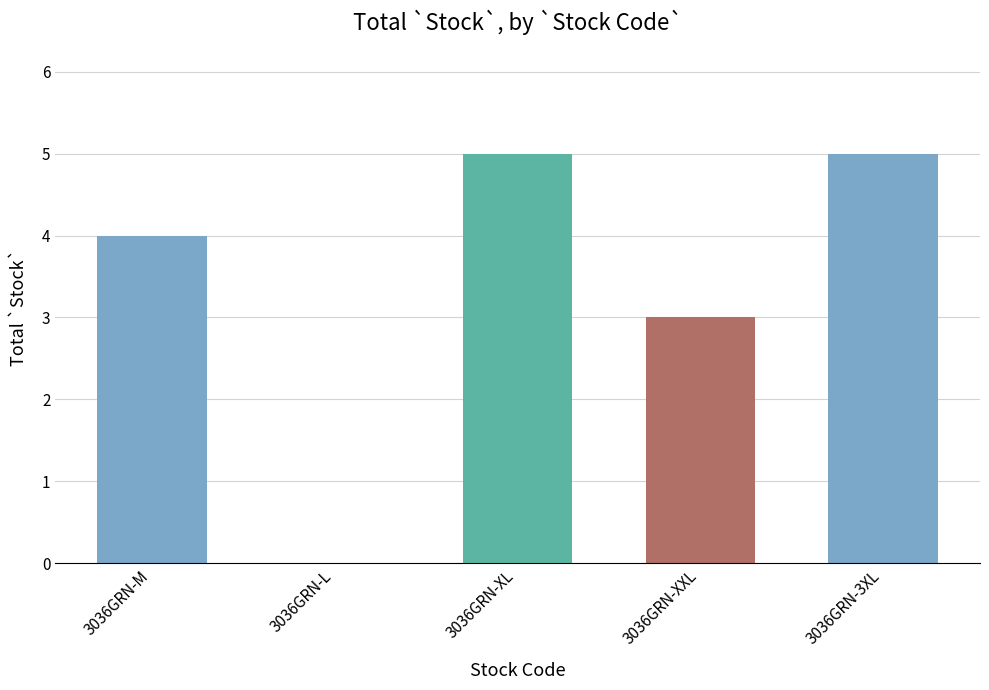

What is the sum of all values?

17